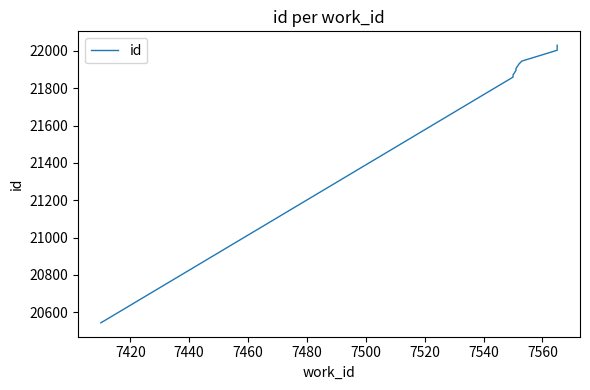

Does the chart have visible grid lines?

No